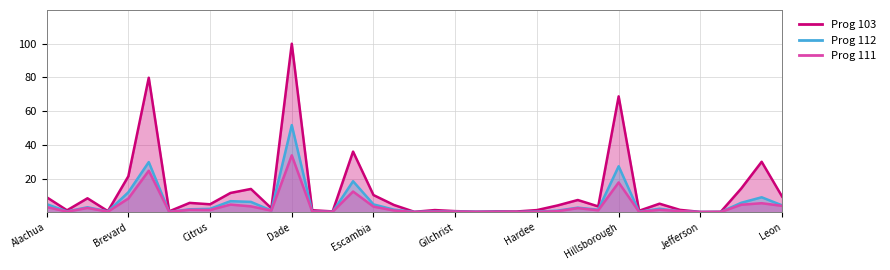

Does the chart have visible grid lines?

Yes